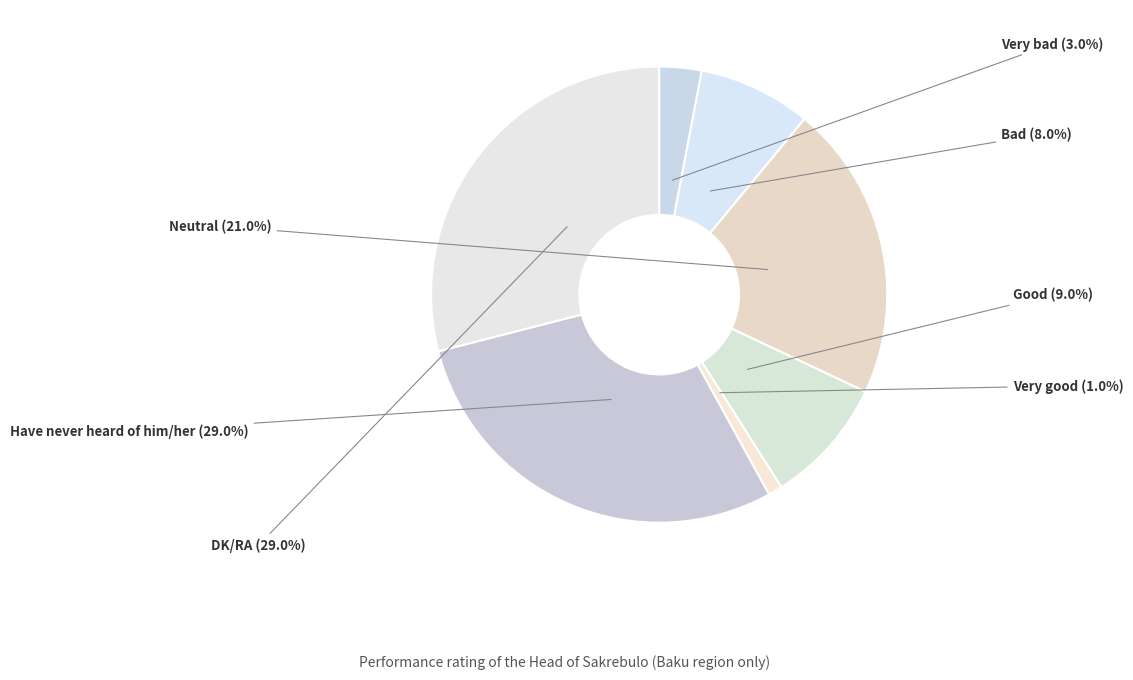

To the nearest percent, what is the difference between the Neutral and Bad slice percentages?

13%